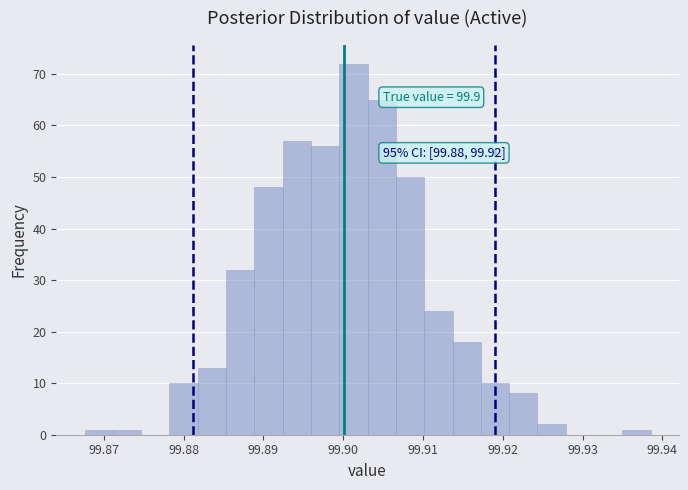

Read against the x-axis, roughly where is the centre of the tallest bar?

99.901